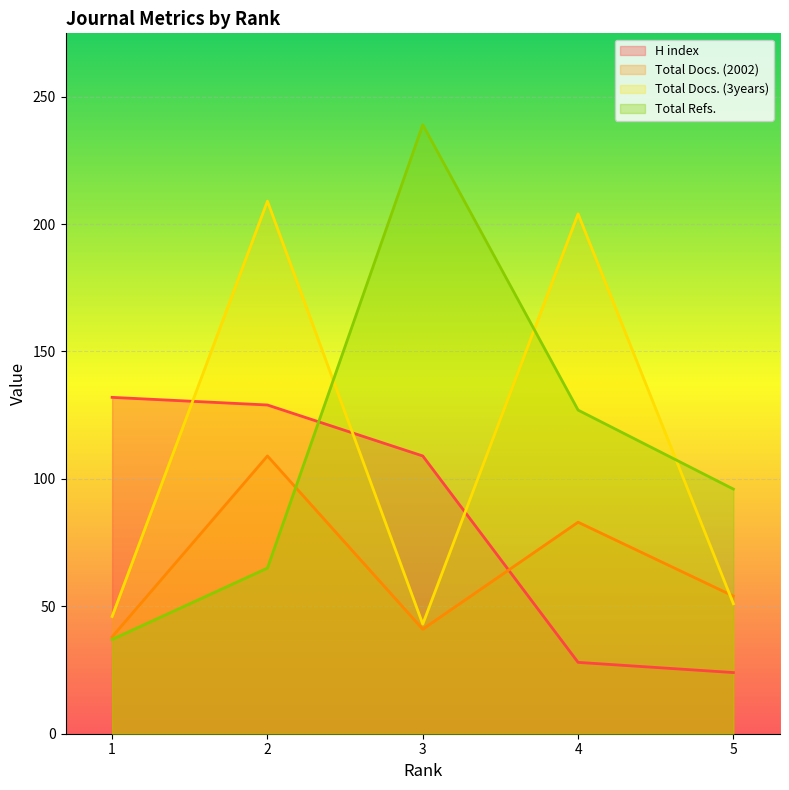

Is the value of Total Docs. (2002) at 2 greater than the value of H index at 1?

No